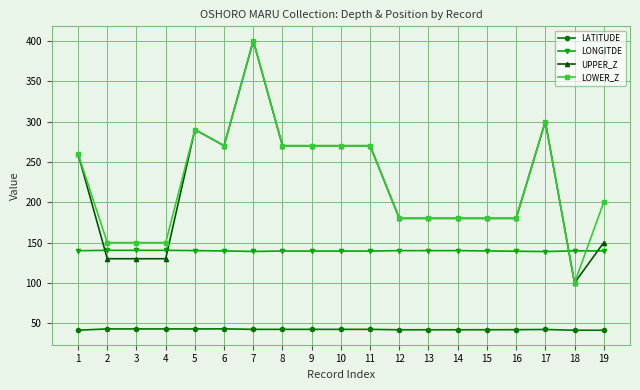

What is the spread (max minus min) of values at 18?

98.3